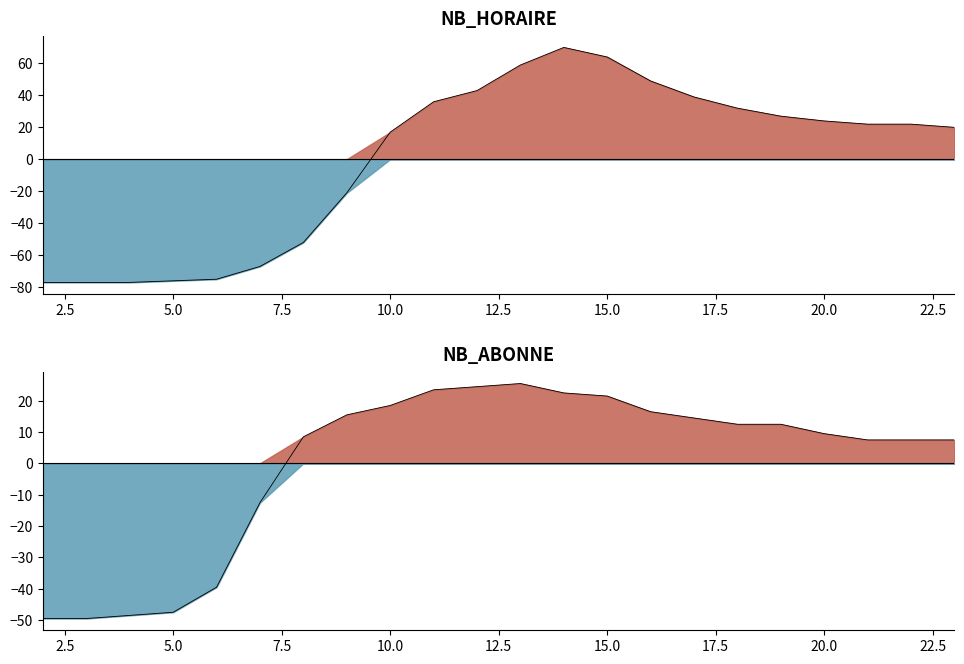

Reading left to right, list all the values displayed in this chart.

NB_HORAIRE: -77.1	-77.1	-77.1	-76.1	-75.1	-67.1	-52.1	-21.1	16.9	35.9	42.9	58.9	69.9	63.9	48.9	38.9	31.9	26.9	23.9	21.9	21.9	19.9
NB_ABONNE: -49.5	-49.5	-48.5	-47.5	-39.5	-12.5	8.5	15.5	18.5	23.5	24.5	25.5	22.5	21.5	16.5	14.5	12.5	12.5	9.5	7.5	7.5	7.5